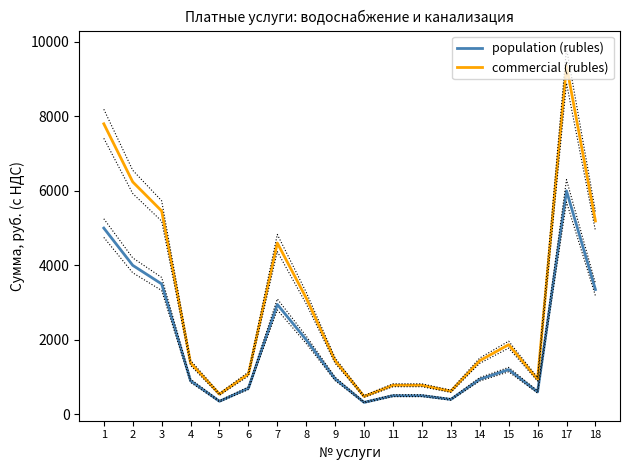

What is the difference between the population (rubles) values at 6 and 4?

200